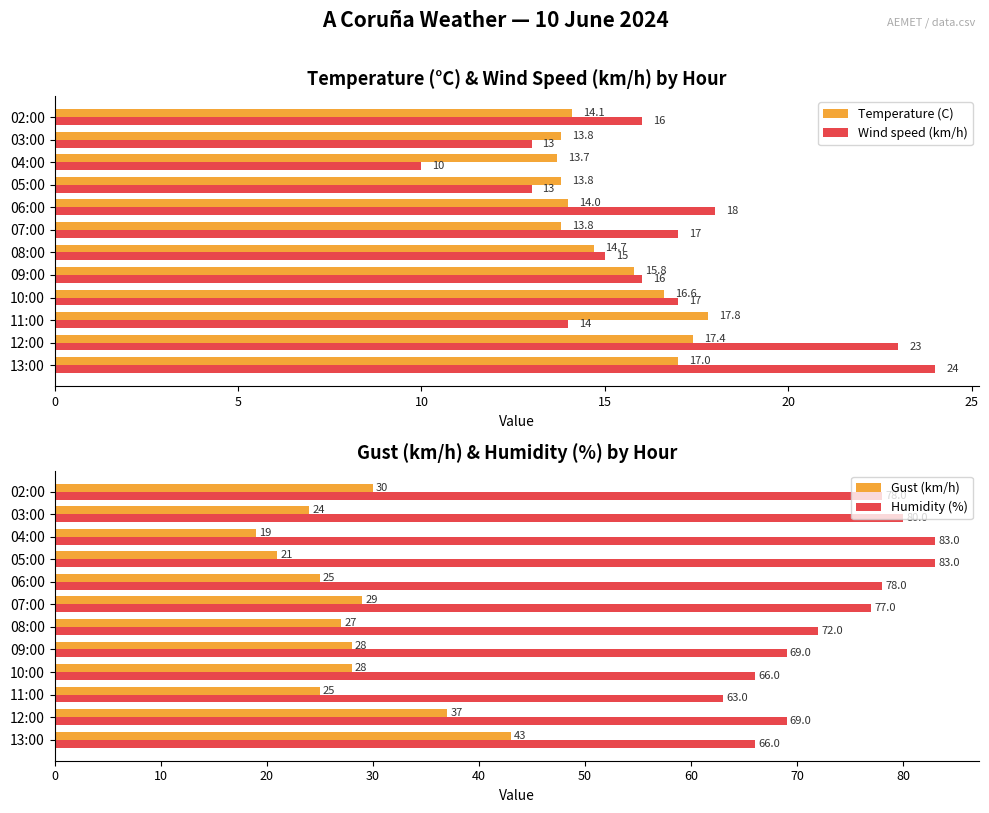

What is the difference between the maximum and second lowest values in the Humidity (%) series?

17